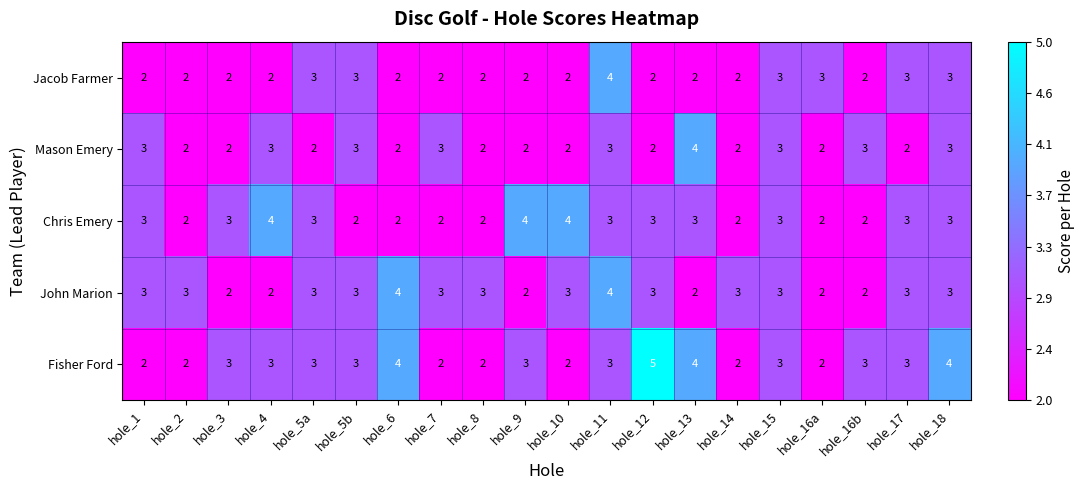

What is the difference between the highest and lowest values at hole_12?

3